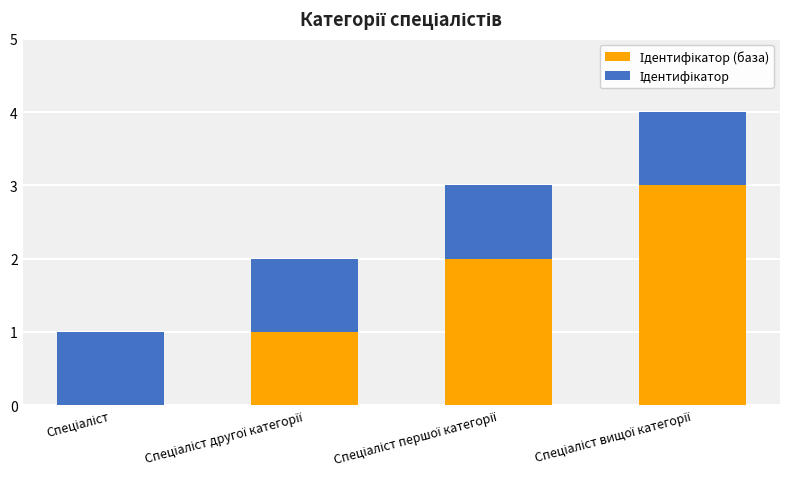

Does the chart contain stacked bars?

Yes